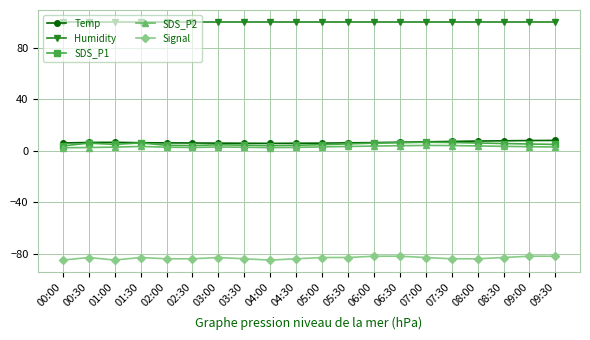

What is the total value across all series at 07:30?

33.2